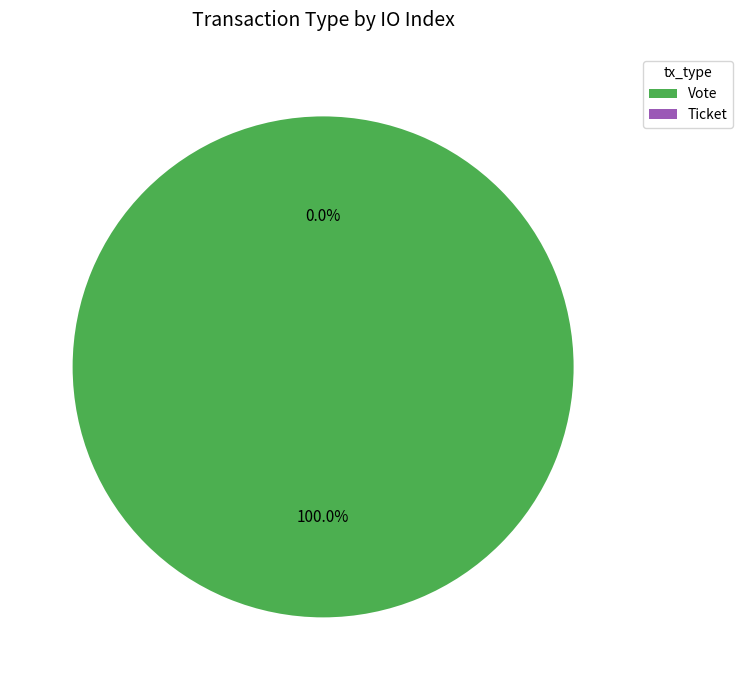

Count the number of slices in the pie.

2